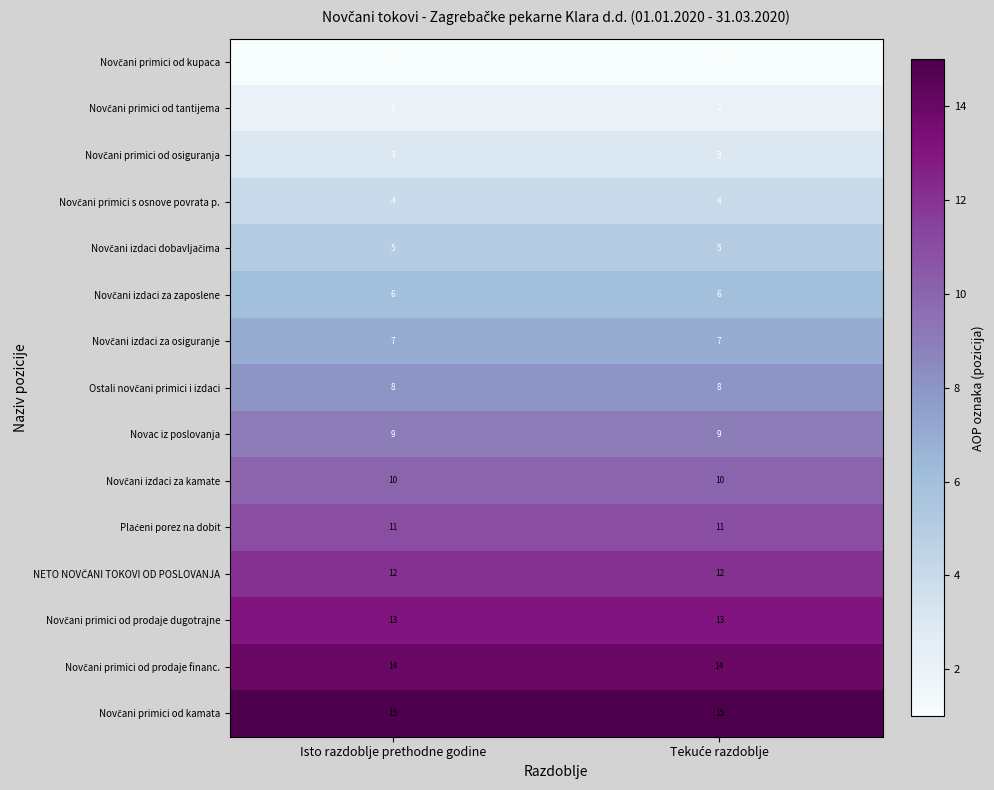

How many data points does each series have?

2